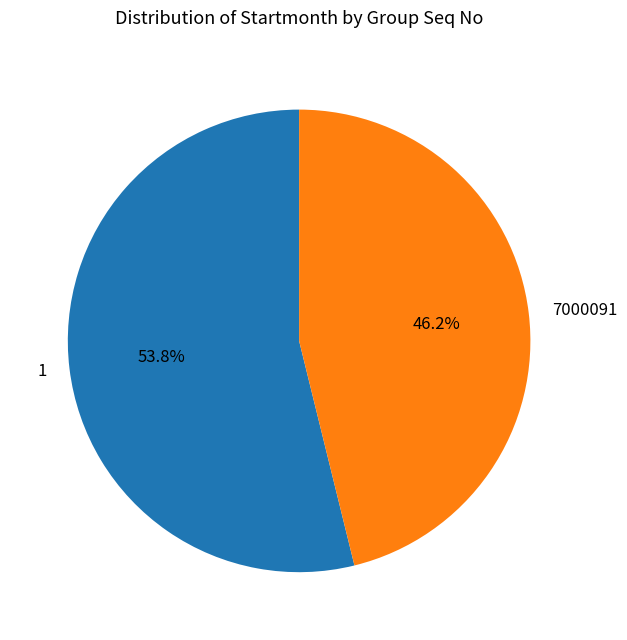

Is there any slice that represents more than half of the pie?

Yes